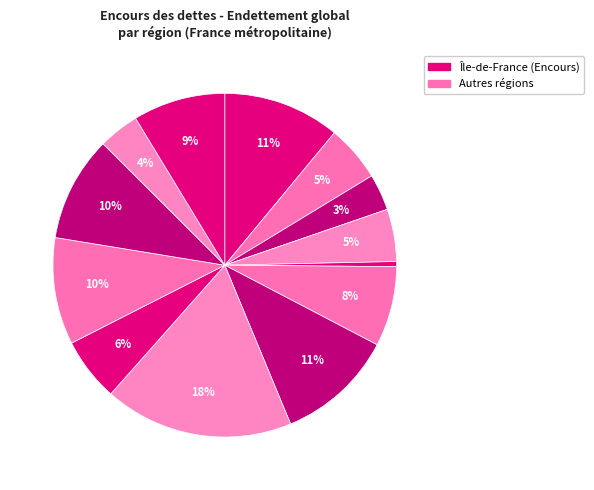

Count the number of slices in the pie.

13